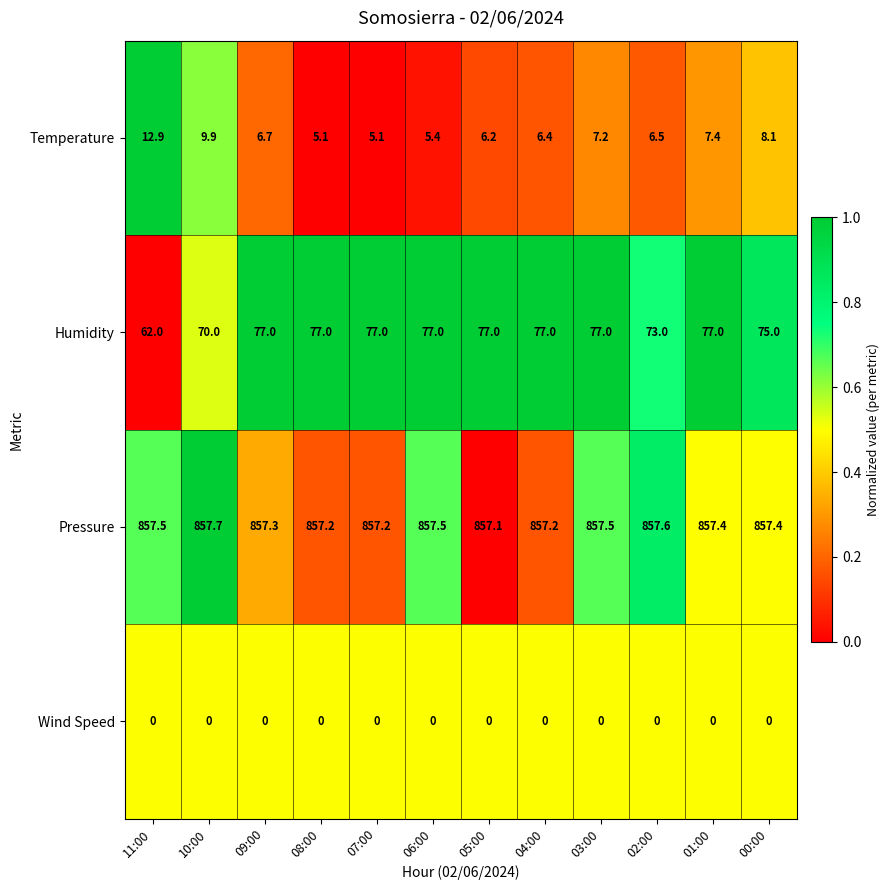

What is the average value of the Temperature series?

7.2